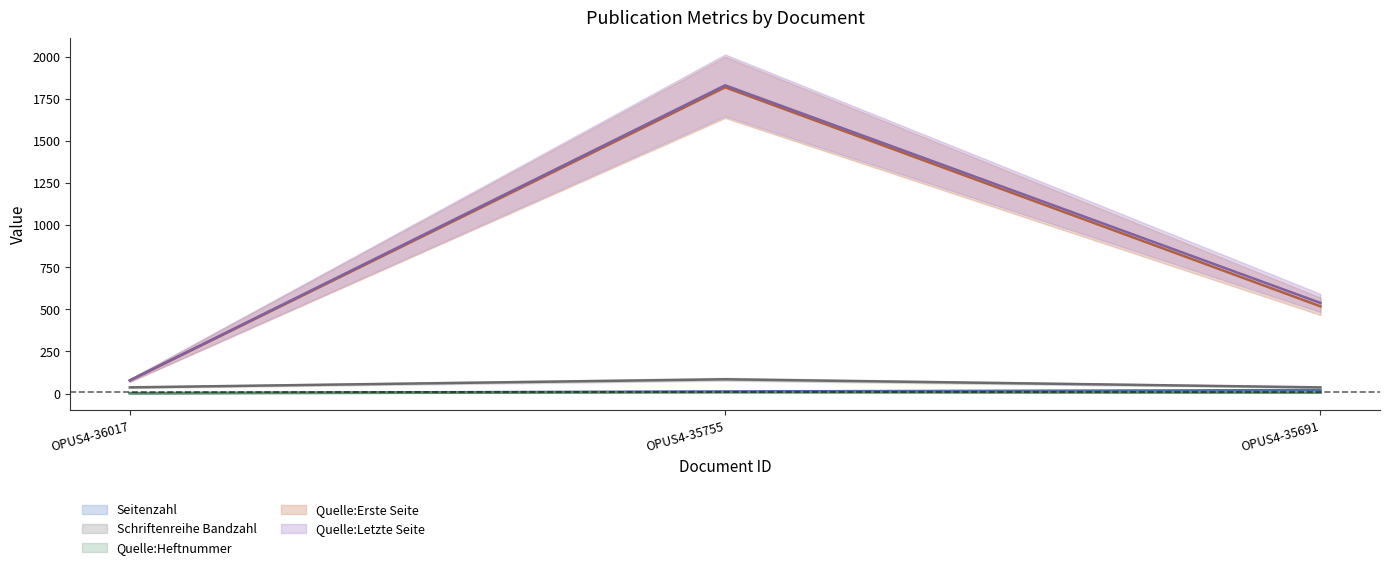

What is the difference between the highest and lowest values at OPUS4-36017?

77